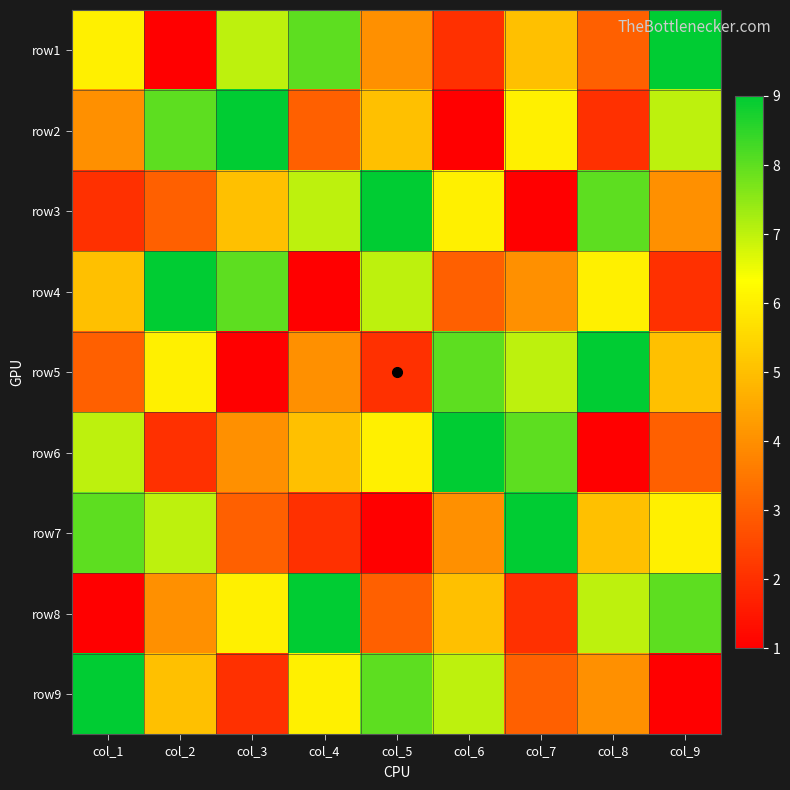

At which category is the sum across all series the highest?

col_1